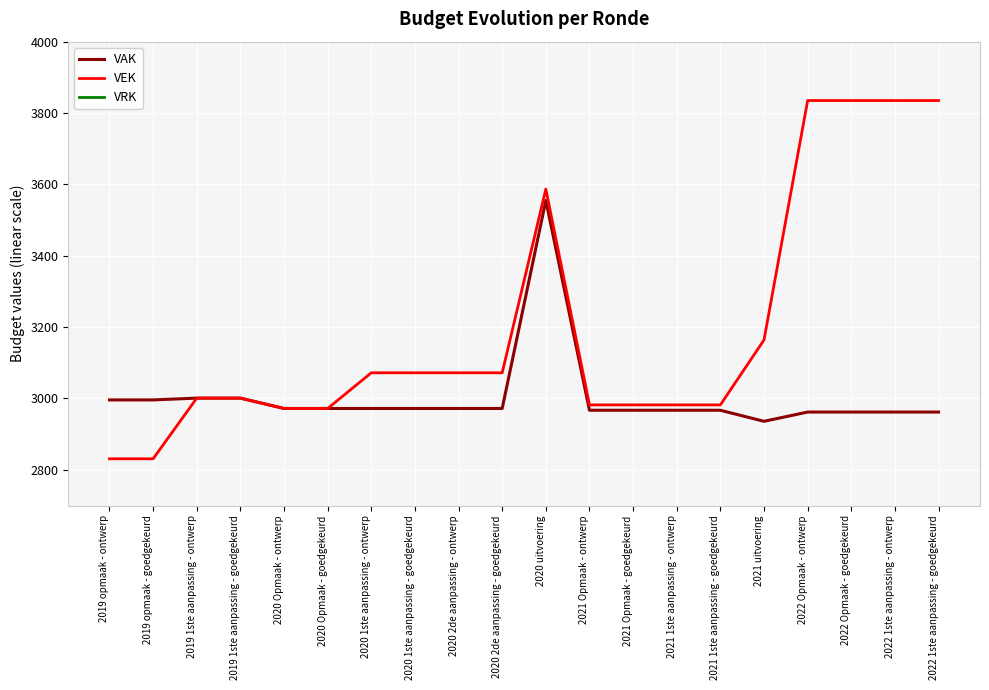

Between 2020 1ste aanpassing - ontwerp and 2022 1ste aanpassing - ontwerp, which is larger?

2020 1ste aanpassing - ontwerp